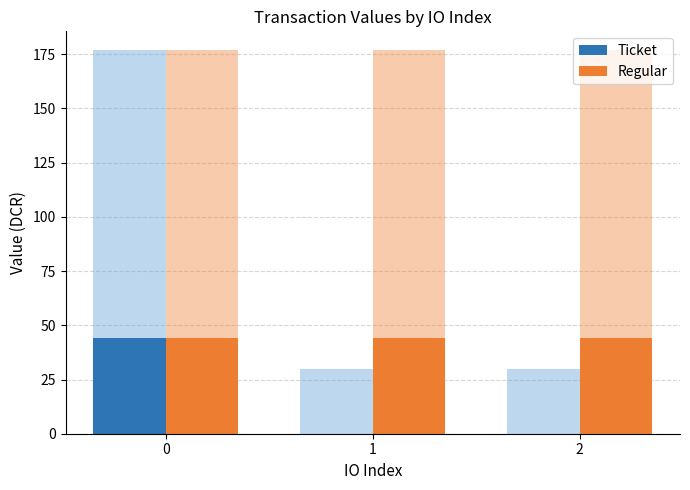

Rank the series by their maximum value, from highest to lowest.

Ticket, Regular